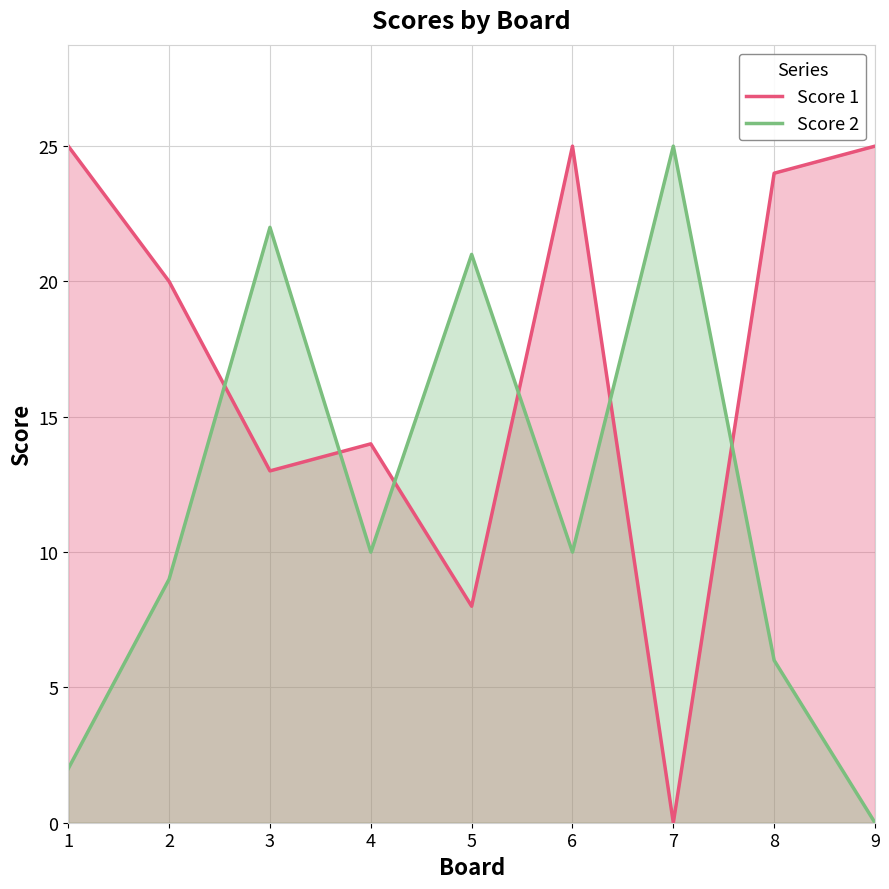

Reading right to left, what are all the values shown in this chart?

Score 1: 25	24	0	25	8	14	13	20	25
Score 2: 0	6	25	10	21	10	22	9	2